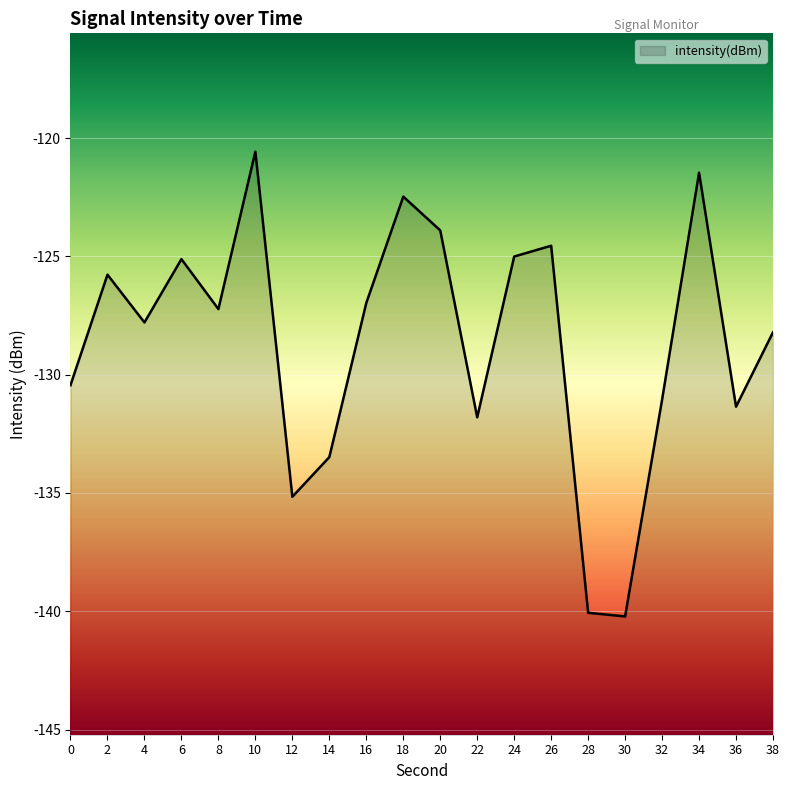

How many points are lower than both their immediate neighbors (excluding endpoints)?

6